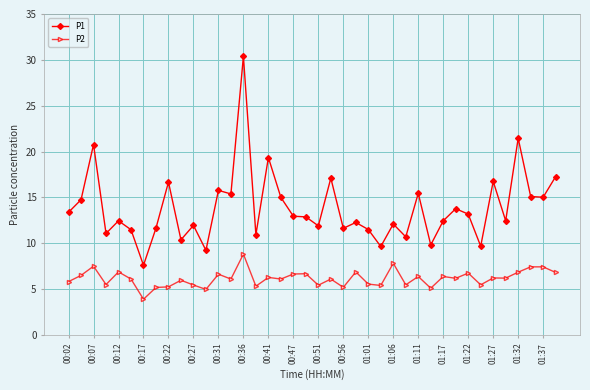

Which series has the widest spread of values?

P1